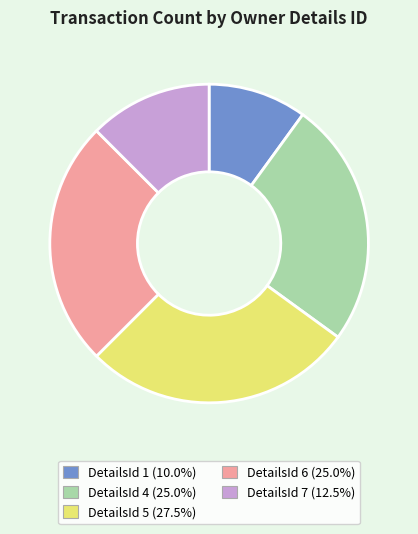

Is there a majority slice in this chart?

No